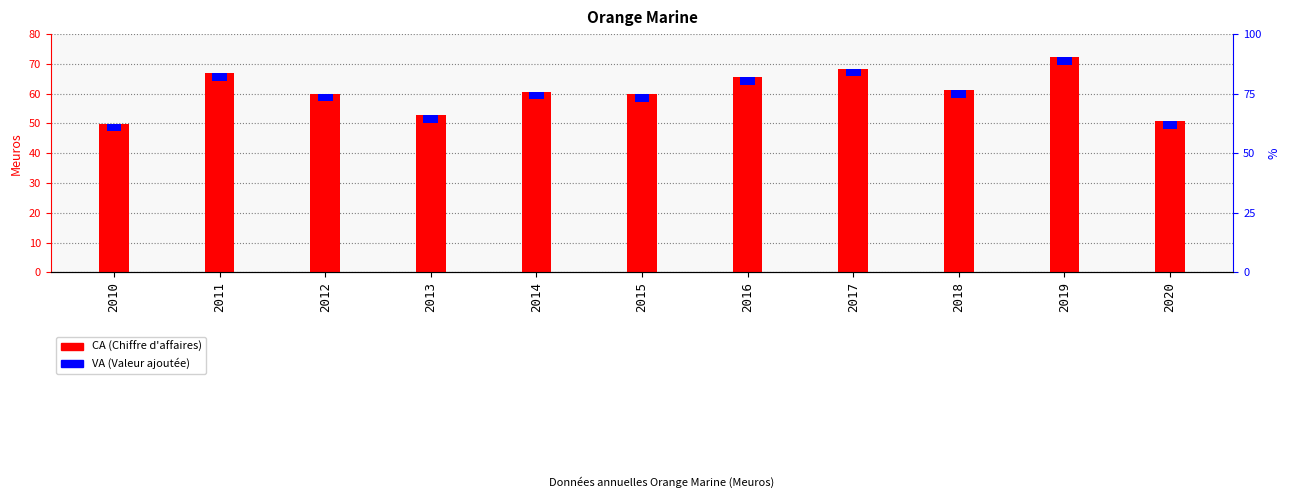

How many data points are above 60?

6